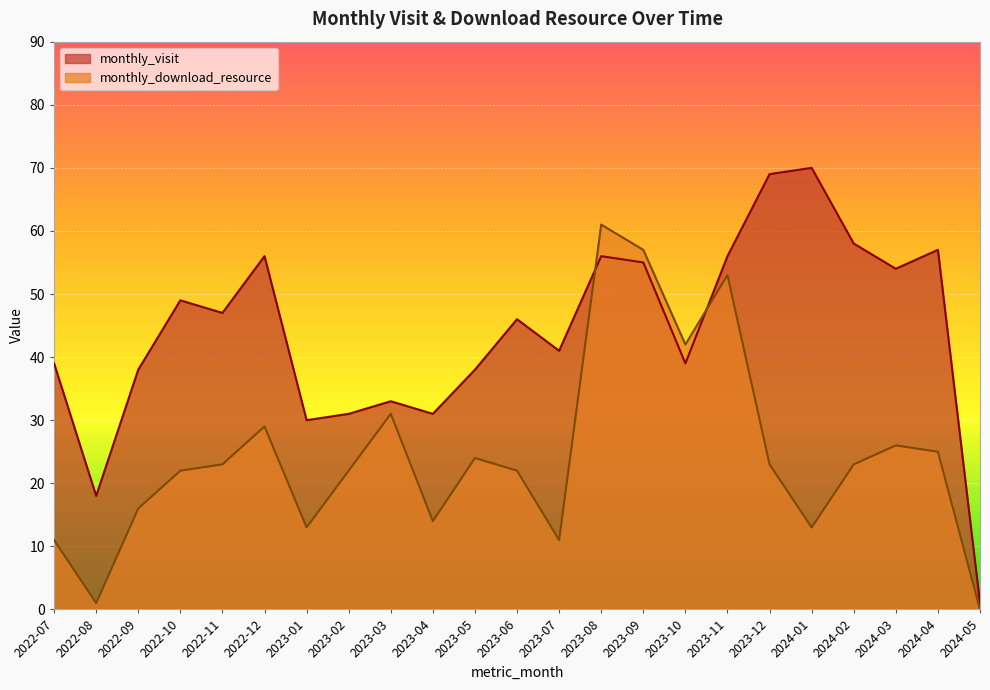

Between which two adjacent categories do monthly_visit and monthly_download_resource first intersect?

2023-07 and 2023-08